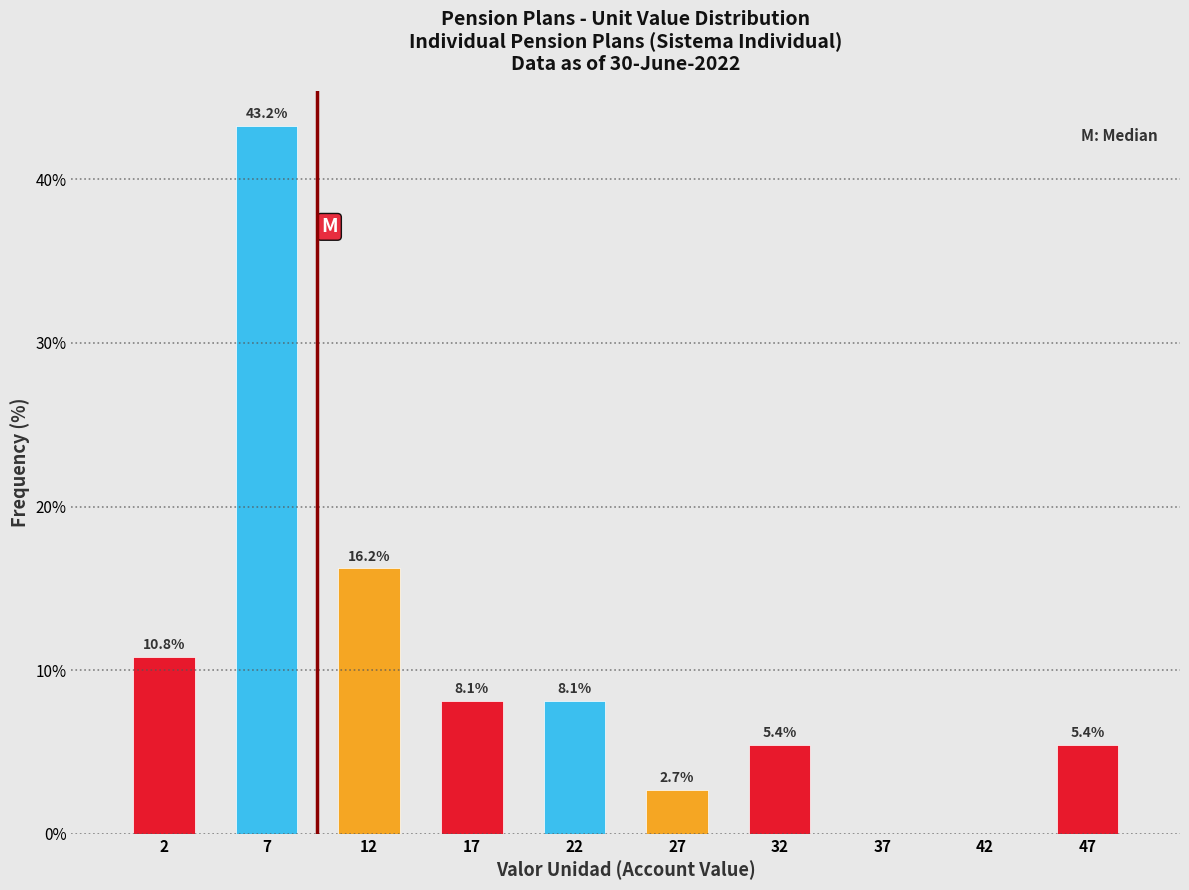

Over which range of the x-axis is the bar tallest?

5 to 10